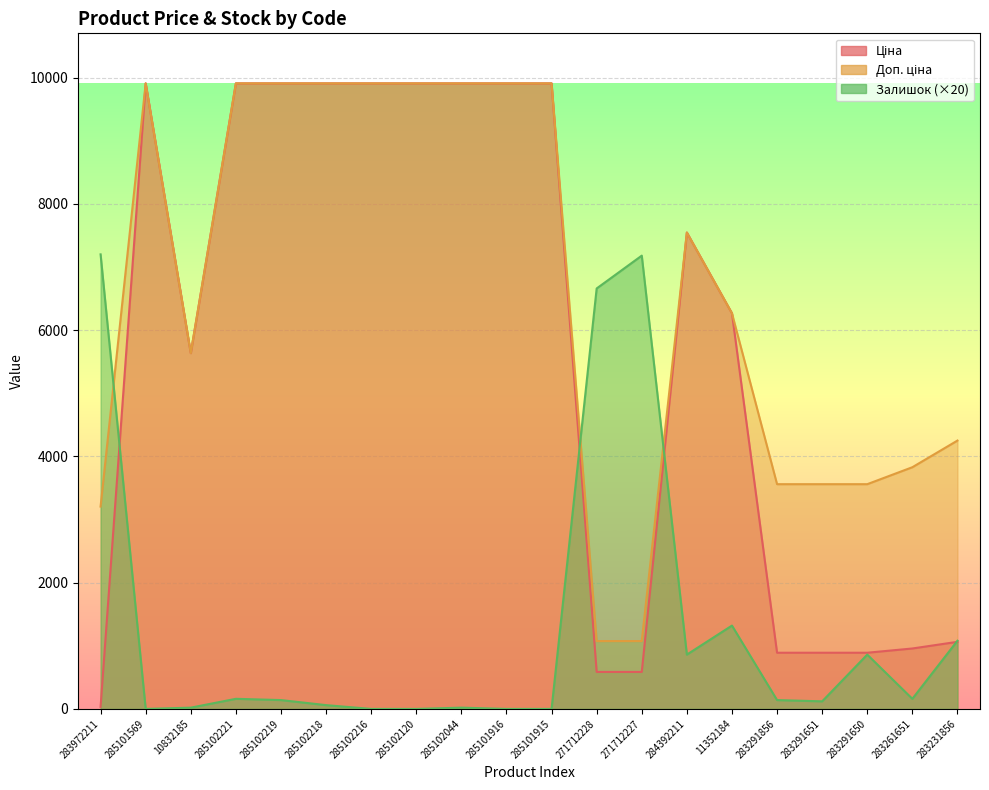

True or false: Залишок has more than 1 points higher than both neighbors.

True